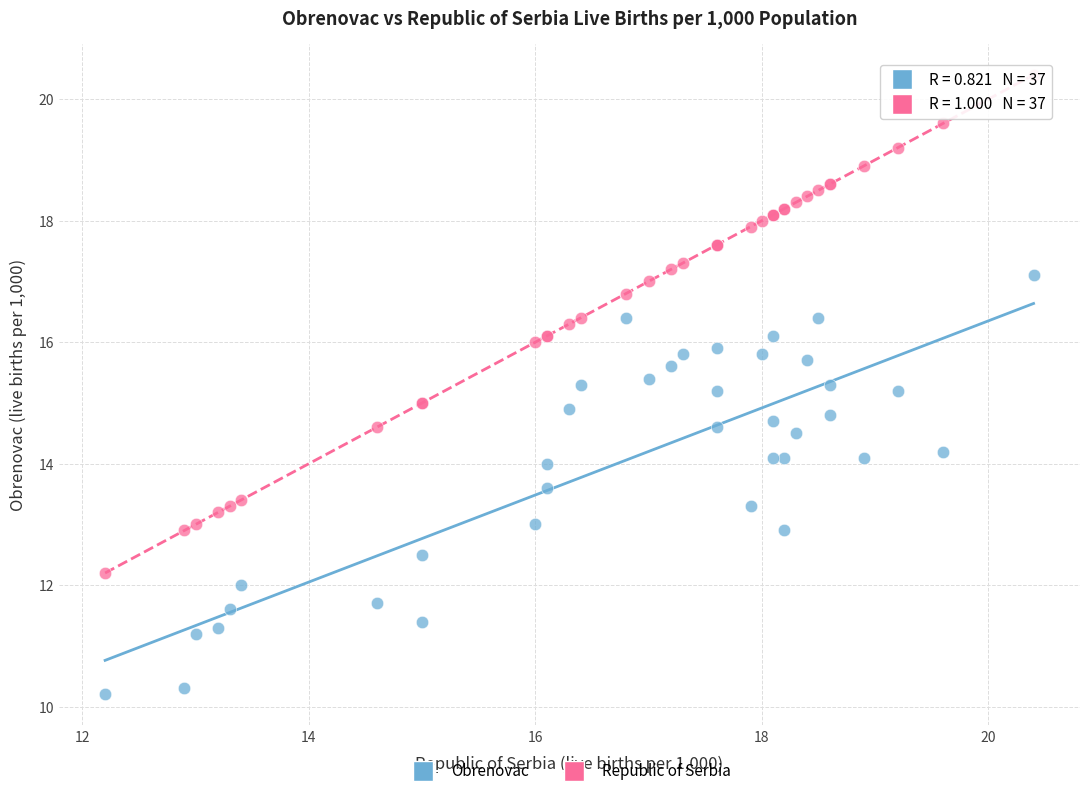

Which series reaches the maximum Y coordinate?

Republic of Serbia